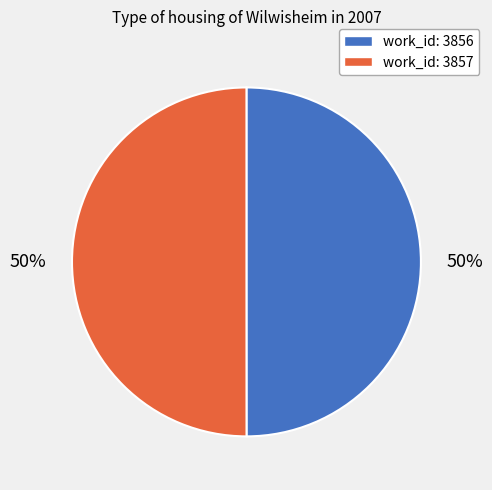

How many slices are in this pie chart?

2